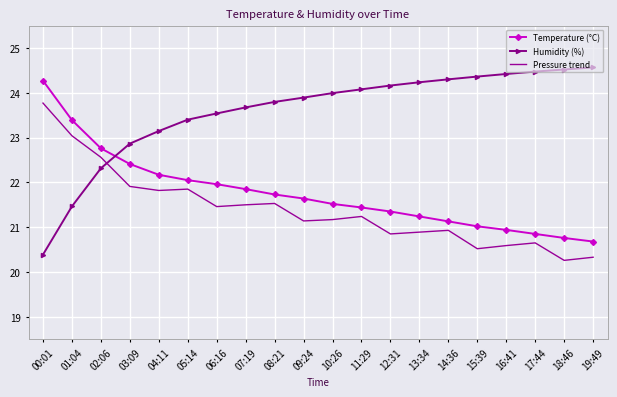

True or false: Temperature (°C) has a value of 20.9 at 17:44.

True